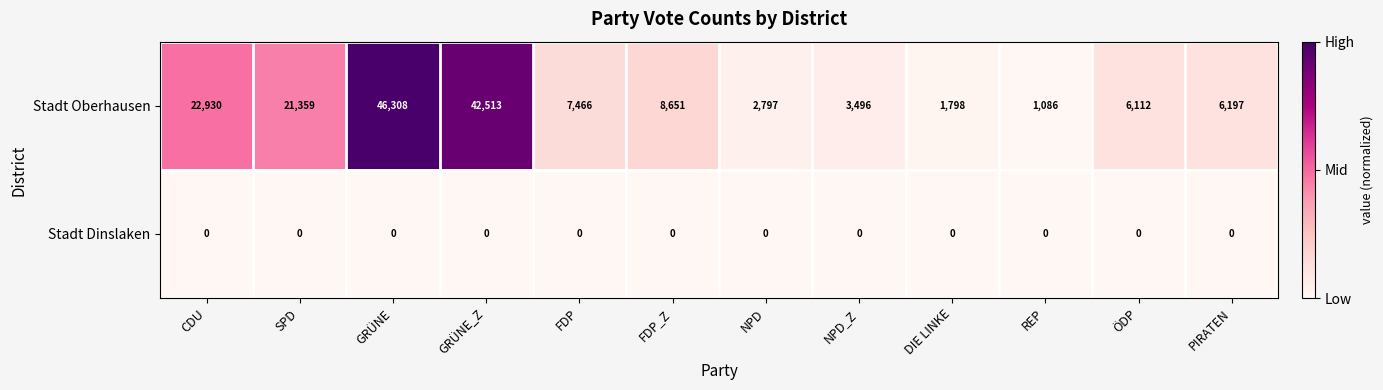

Is it true that Stadt Oberhausen equals 6208 at NPD_Z?

False